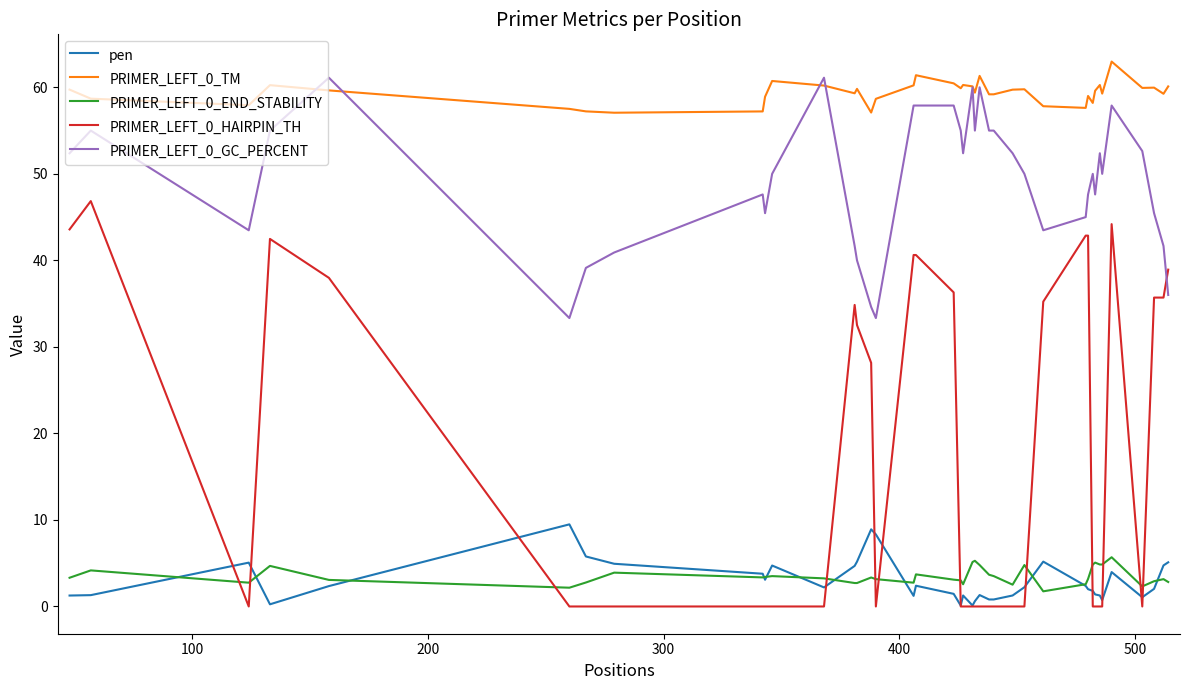

What is the greatest value displayed?

63.0